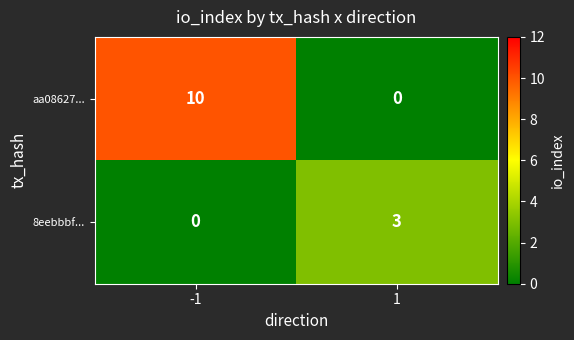

Reading left to right, list all the values displayed in this chart.

aa08627...: 10	0
8eebbbf...: 0	3